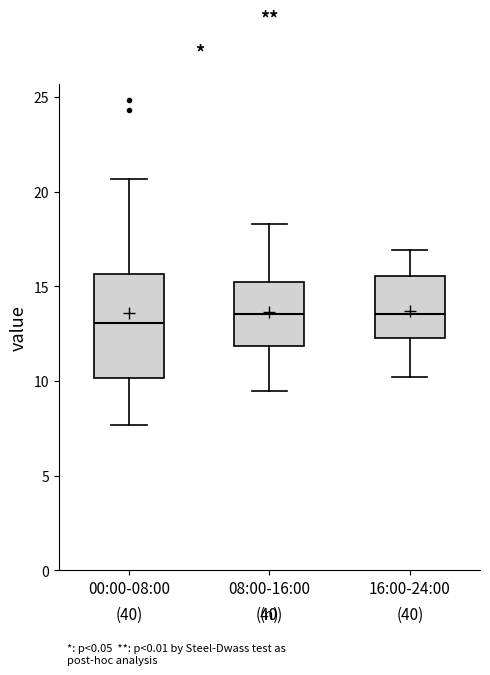

Comparing the boxes themselves (not the whiskers), which one is the tallest?

00:00-08:00